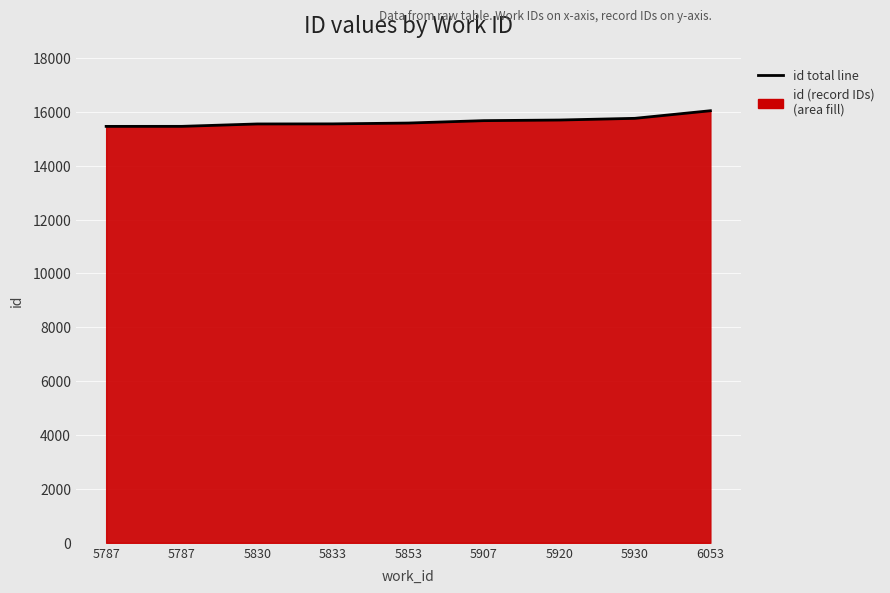

At which label does the data first exceed 15585?

5907